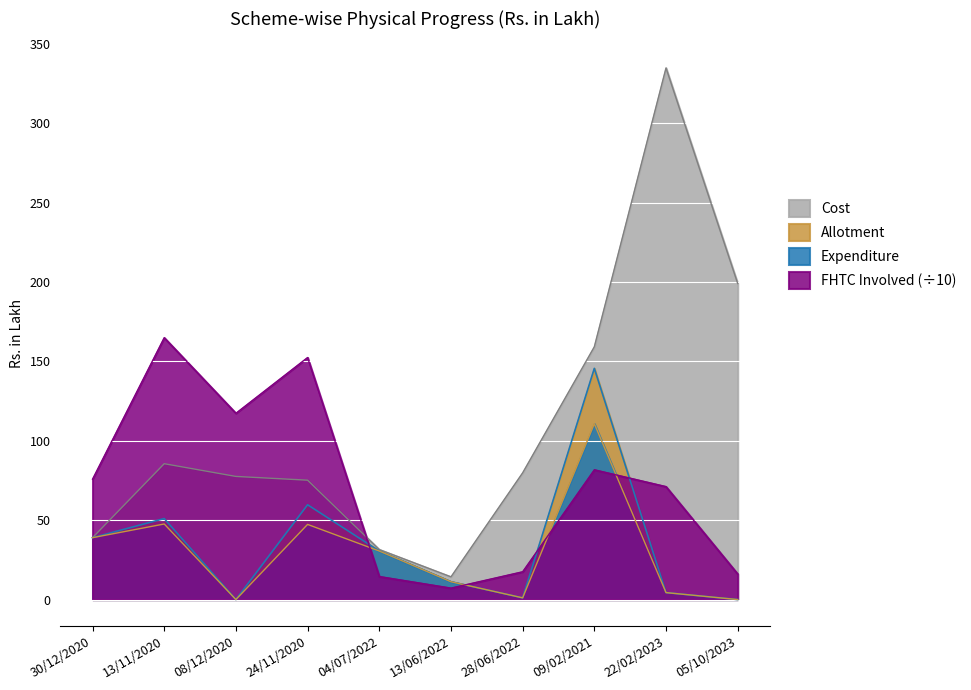

Reading right to left, extract all data points from this chart.

Cost: 05/10/2023=199.0	22/02/2023=334.7	09/02/2021=159.2	28/06/2022=79.8	13/06/2022=14.3	04/07/2022=31.5	24/11/2020=75.2	08/12/2020=77.5	13/11/2020=85.6	30/12/2020=39.0
FHTC Involved: 05/10/2023=16.1	22/02/2023=71.1	09/02/2021=81.7	28/06/2022=17.5	13/06/2022=7.2	04/07/2022=14.5	24/11/2020=152.4	08/12/2020=117.3	13/11/2020=164.9	30/12/2020=75.8
Allotment: 05/10/2023=0.0	22/02/2023=4.4	09/02/2021=145.6	28/06/2022=1.1	13/06/2022=11.2	04/07/2022=30.6	24/11/2020=59.7	08/12/2020=0.0	13/11/2020=51.0	30/12/2020=39.0
Expenditure: 05/10/2023=0.0	22/02/2023=4.4	09/02/2021=110.7	28/06/2022=1.1	13/06/2022=11.2	04/07/2022=30.6	24/11/2020=47.3	08/12/2020=0.0	13/11/2020=47.6	30/12/2020=39.0